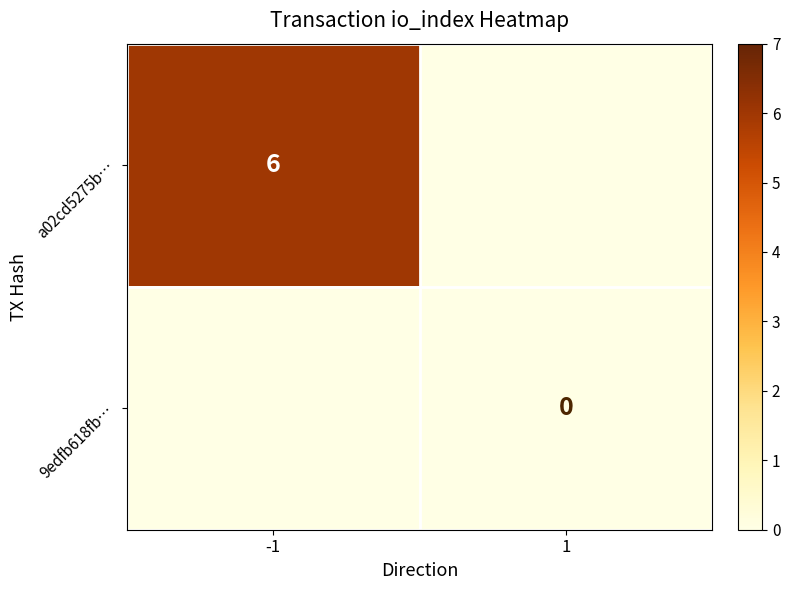

True or false: a02cd5275b… has a value of 6 at -1.

True